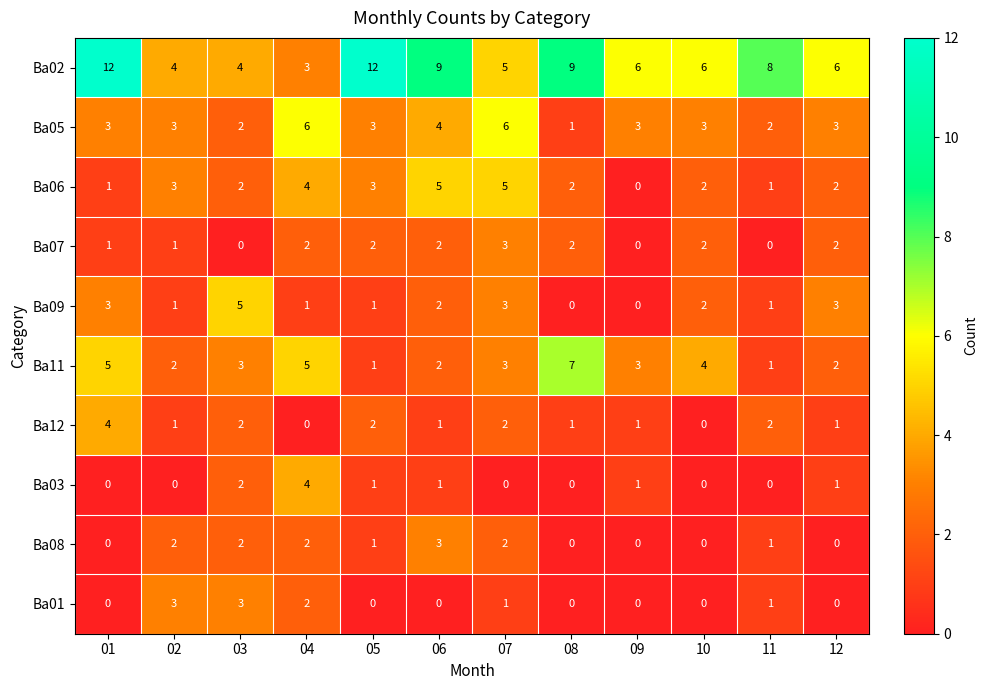

How many values in Ba12 are above zero?

10